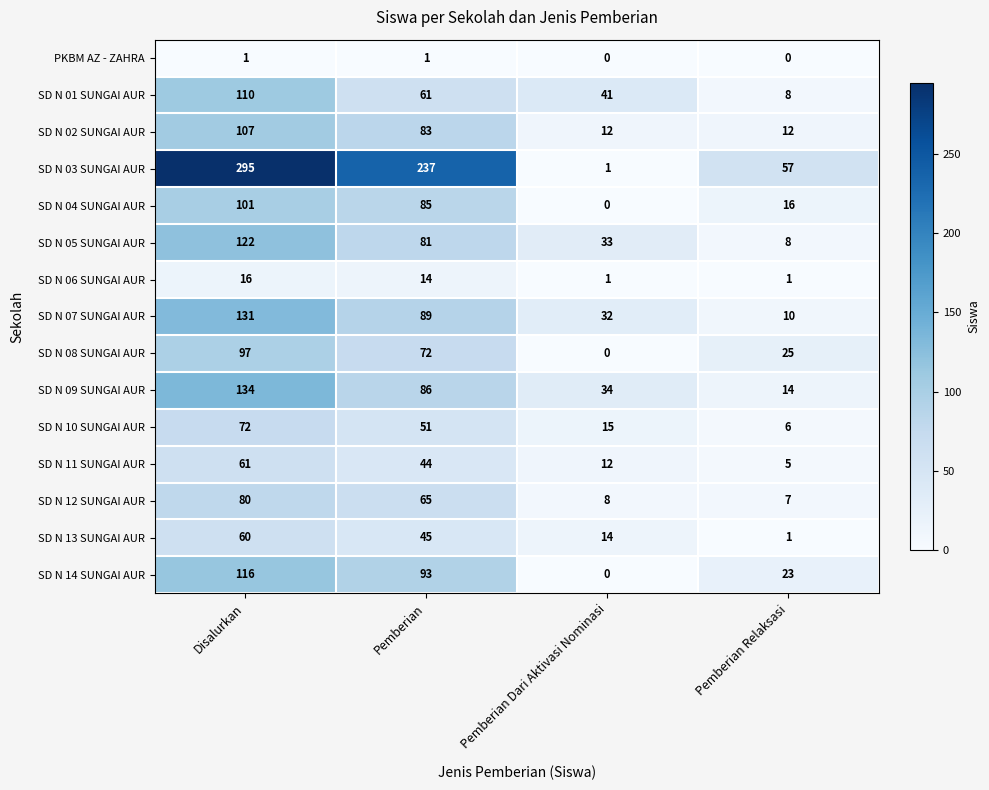

Is the value of SD N 05 SUNGAI AUR at Pemberian Dari Aktivasi Nominasi greater than the value of SD N 07 SUNGAI AUR at Pemberian Dari Aktivasi Nominasi?

Yes